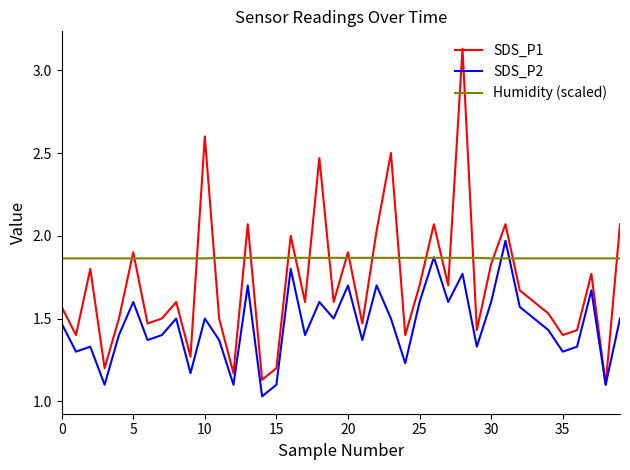

Rank the series by their average value, from lowest to highest.

SDS_P2, SDS_P1, Humidity (scaled)